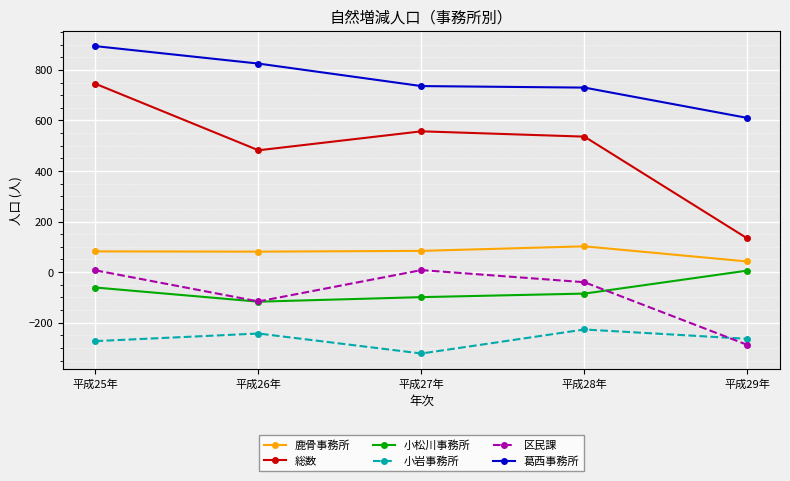

How many lines are shown in the chart?

6